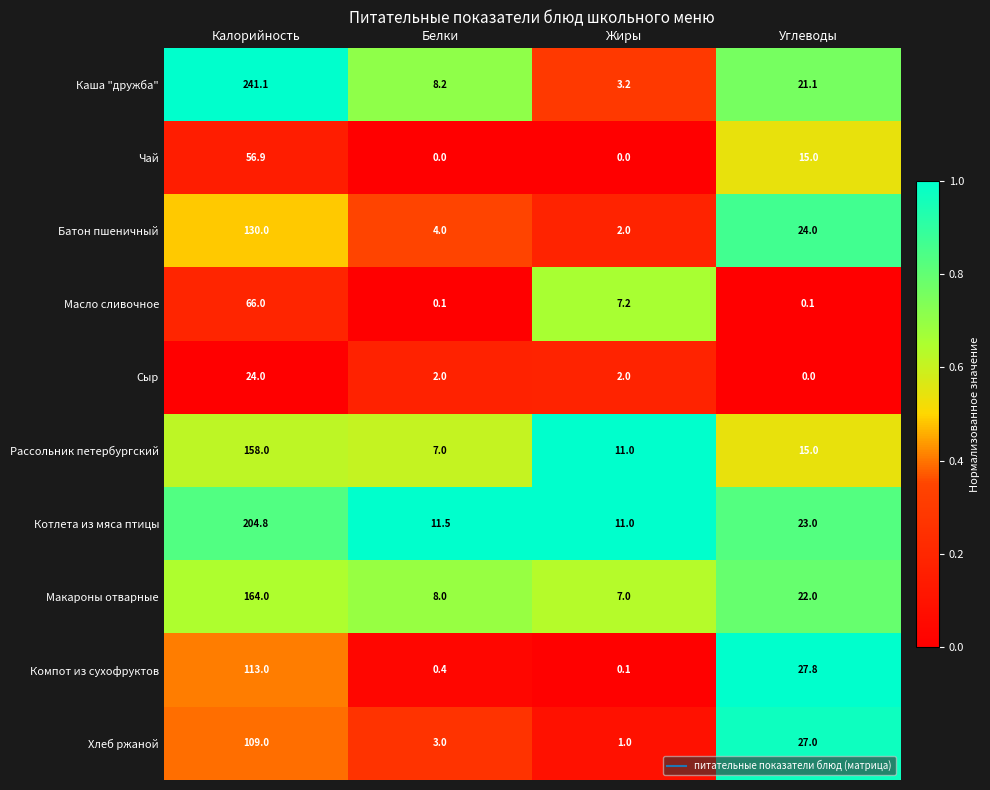

Rank the series by their maximum value, from lowest to highest.

Сыр, Чай, Масло сливочное, Хлеб ржаной, Компот из сухофруктов, Батон пшеничный, Рассольник петербургский, Макароны отварные, Котлета из мяса птицы, Каша "дружба"